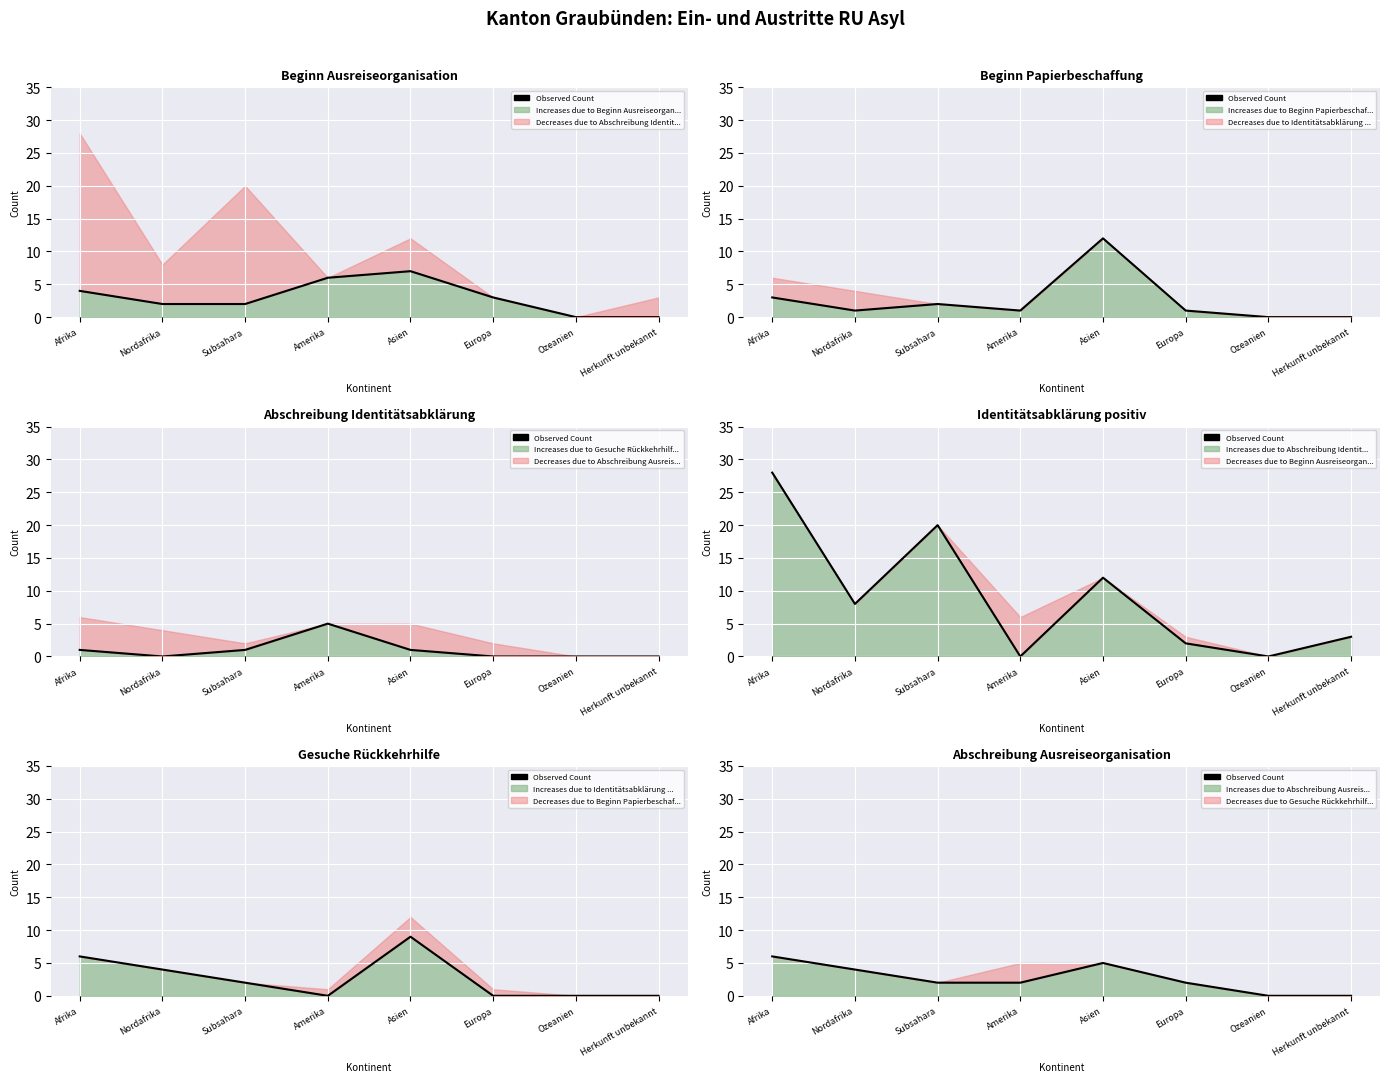

How many interior local peaks (higher than both neighbors) does the data have?

1